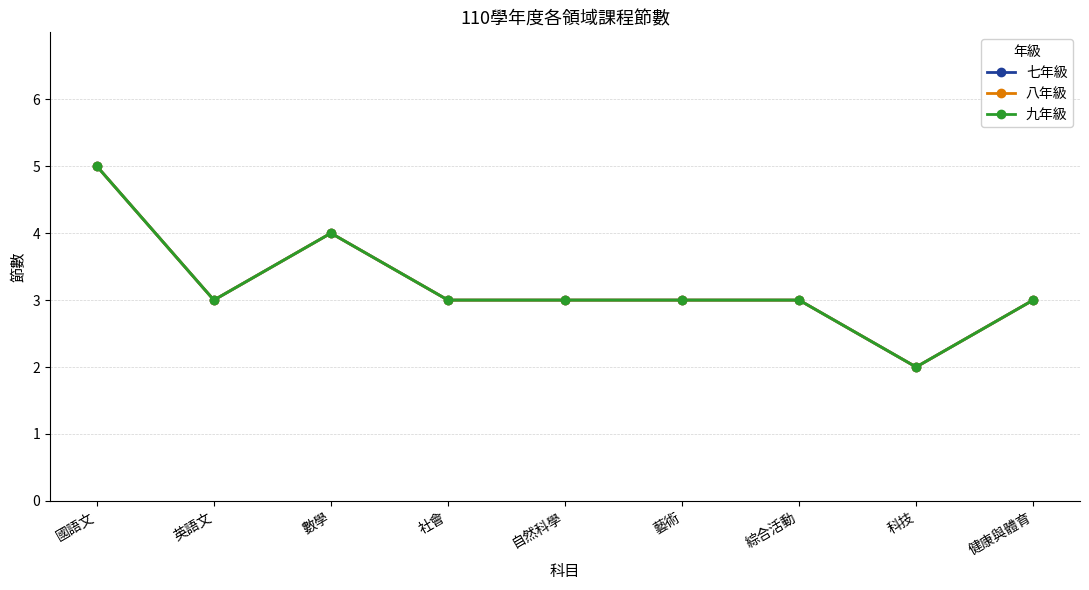

At which category is the sum across all series the highest?

國語文